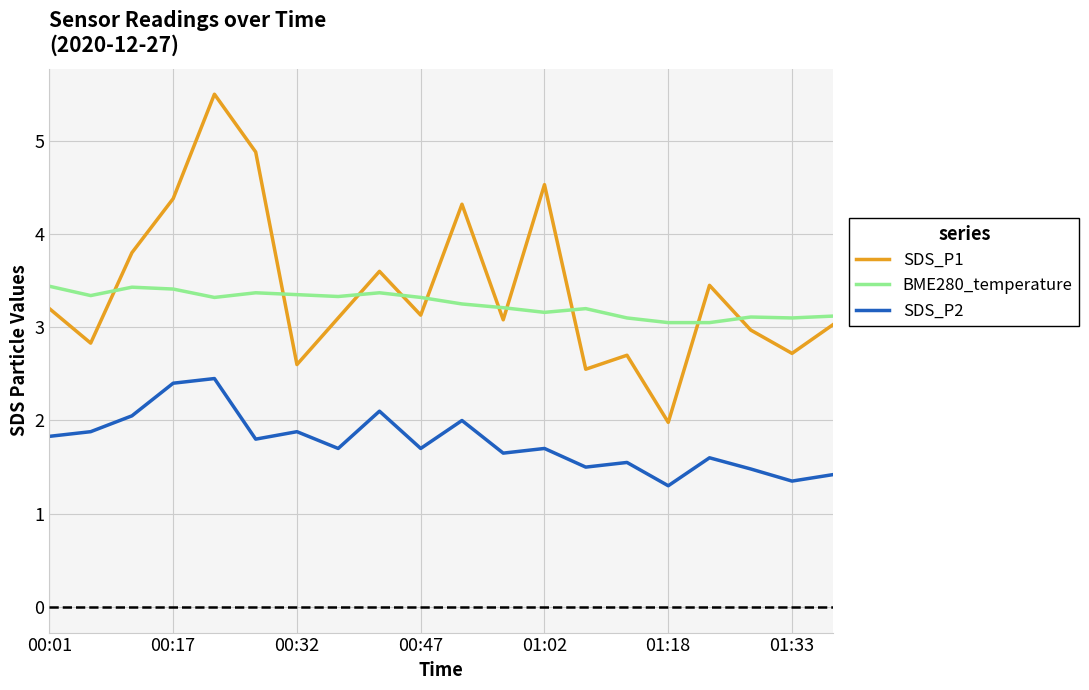

Which series has the widest spread of values?

SDS_P1